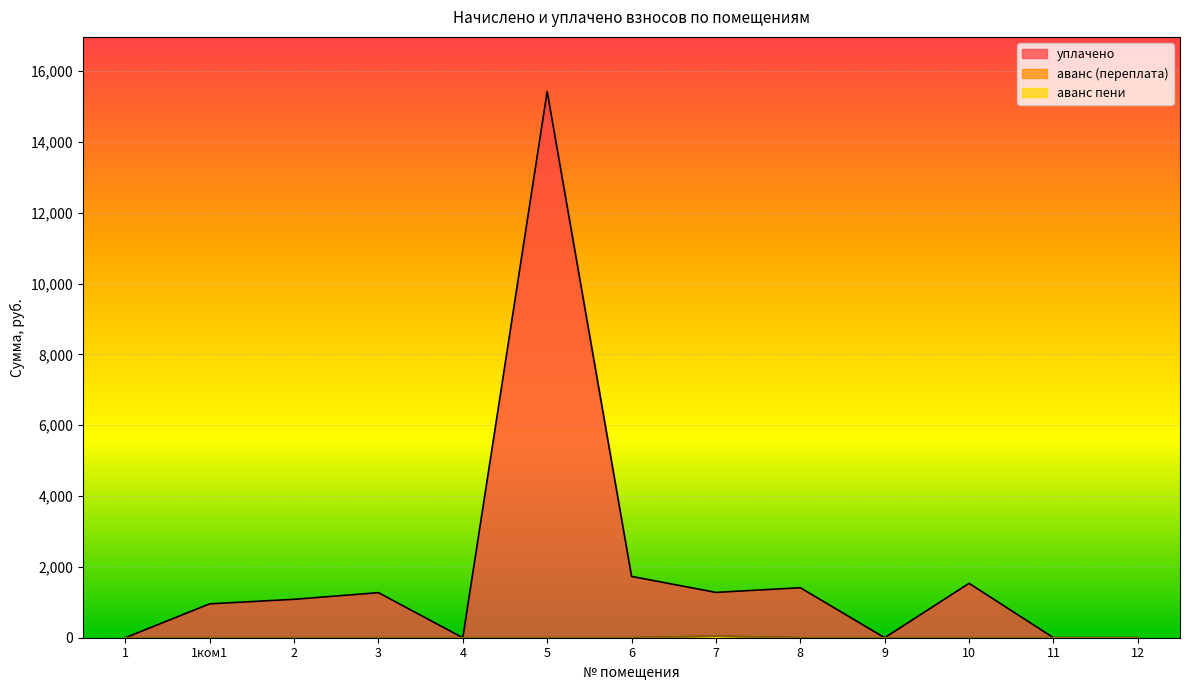

Where is the first local maximum for аванс (переплата) пени?

7